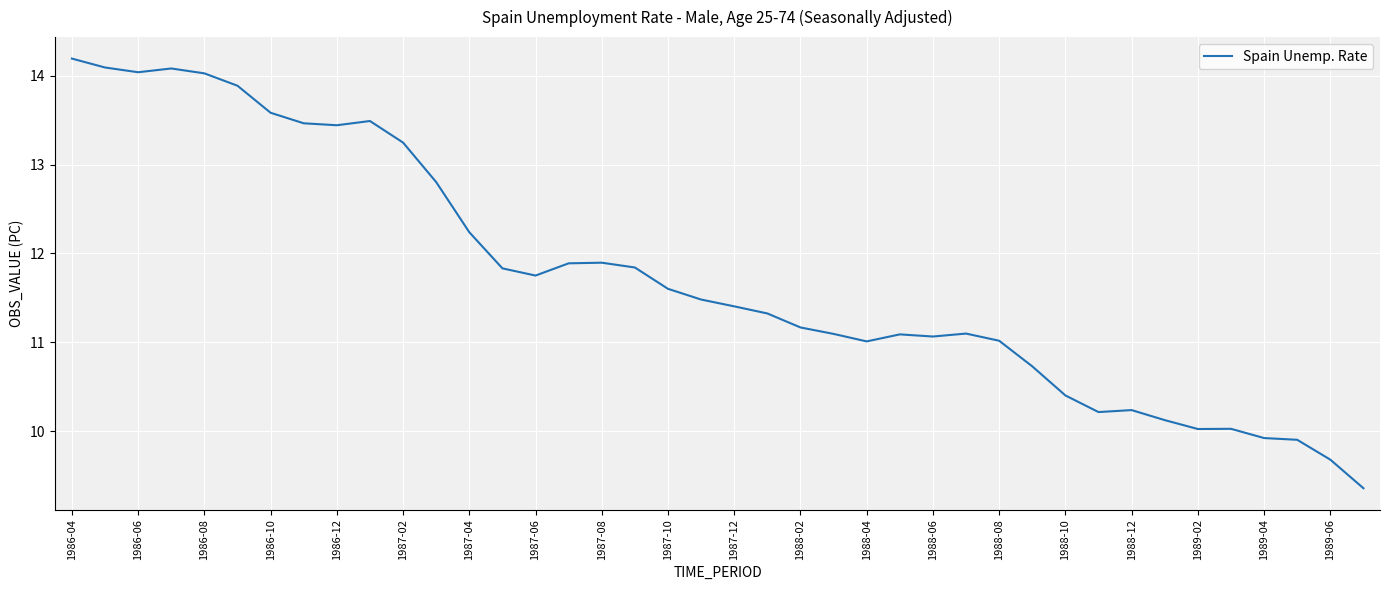

What is the difference between the maximum and minimum values?

4.8